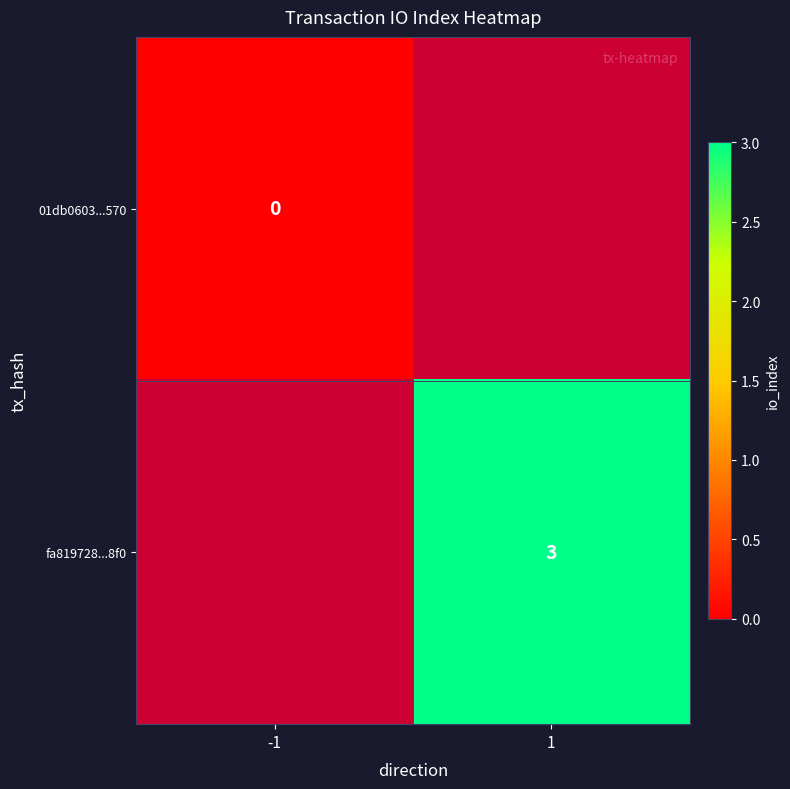

True or false: fa819728...8f0 has a value of 3 at 1.

True